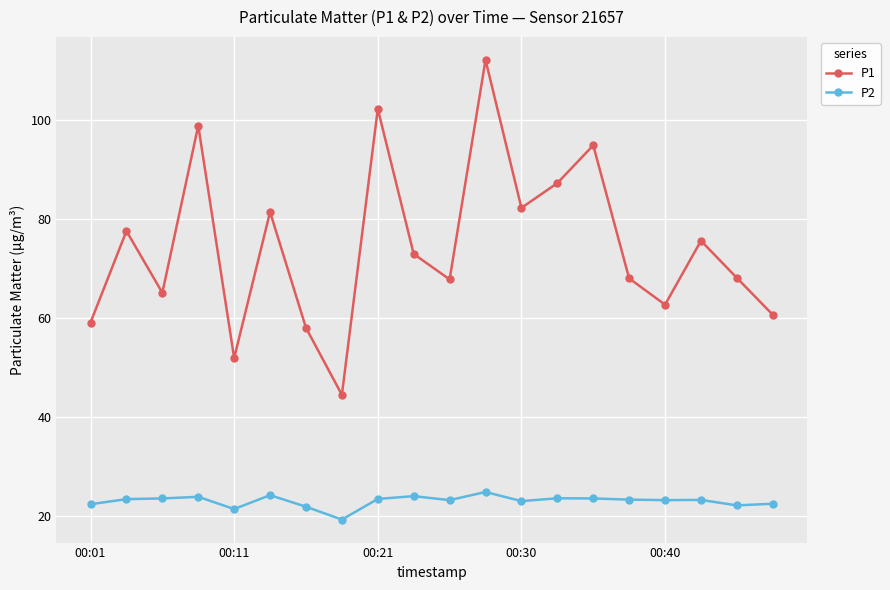

True or false: P2 has more than 1 interior local peaks.

True